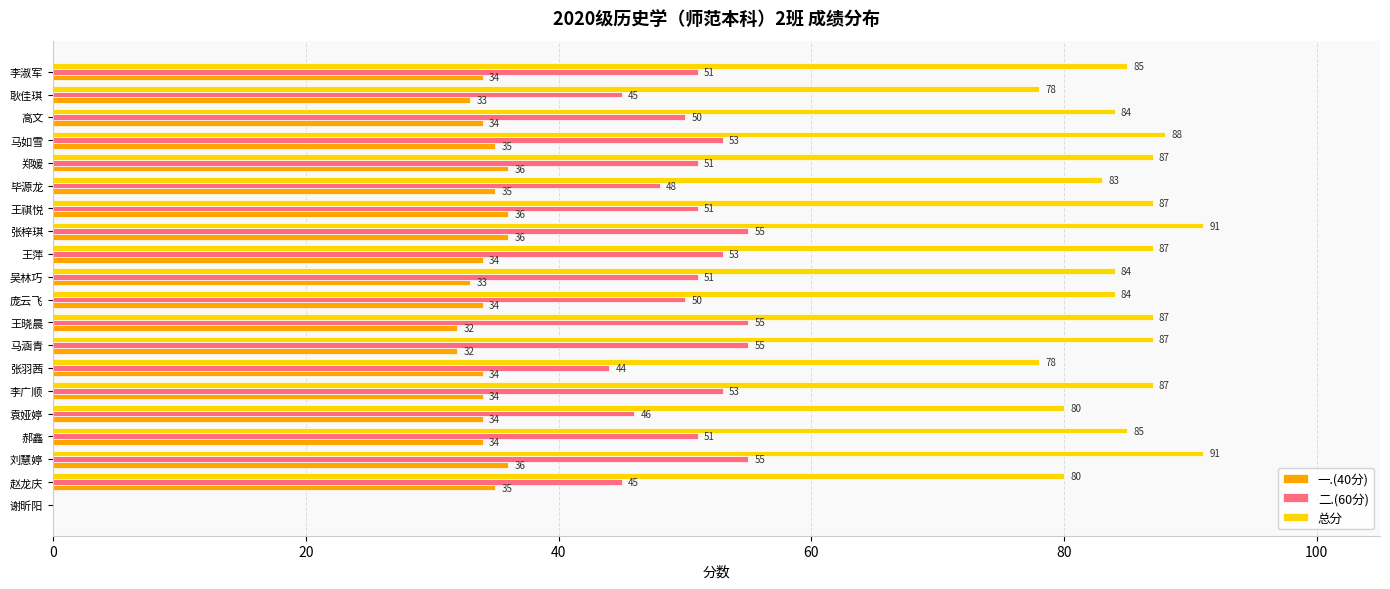

How many values in 总分 are above zero?

19